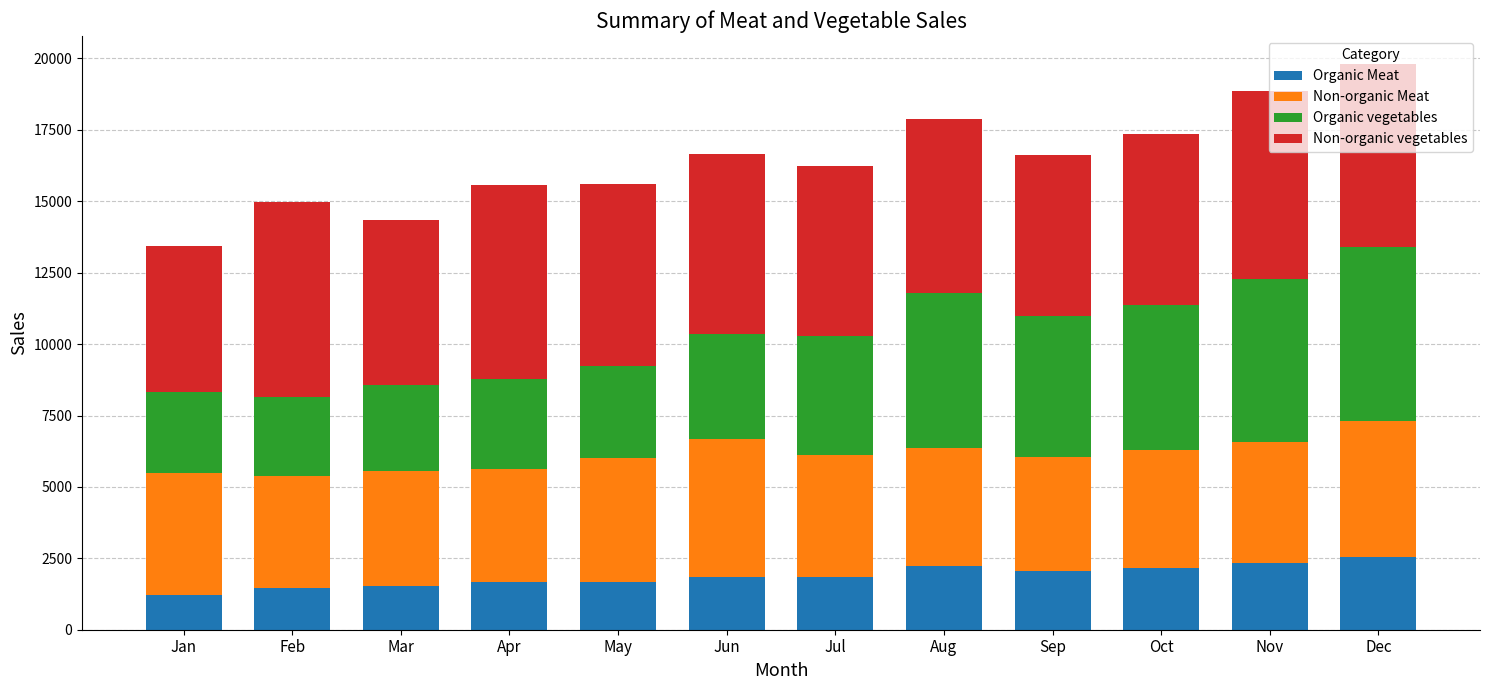

What is the sum of the Organic Meat values at Feb and Sep?

3510.0